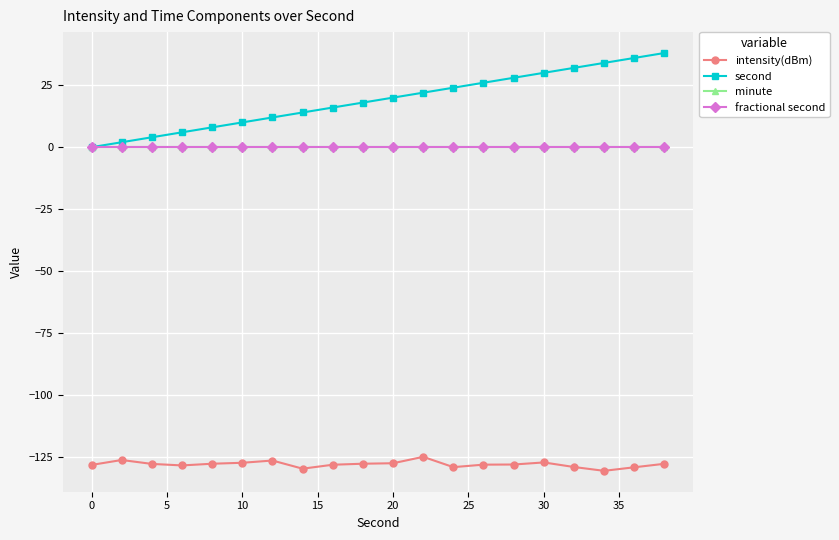

Which series has the largest total across all categories?

second